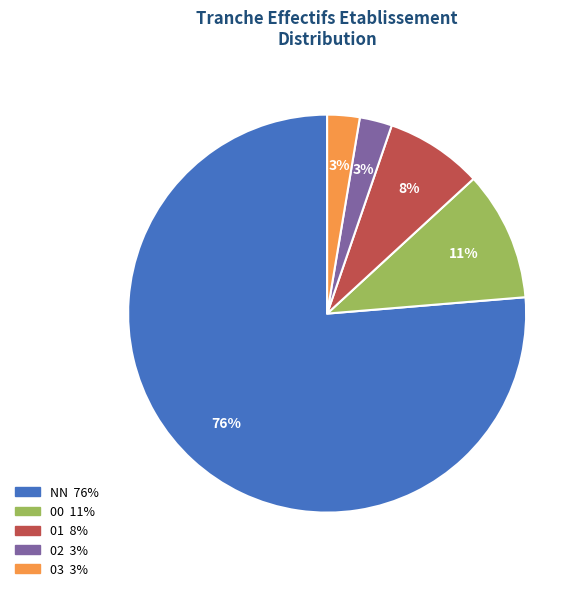

What percentage is the 00 slice, to the nearest percent?

11%